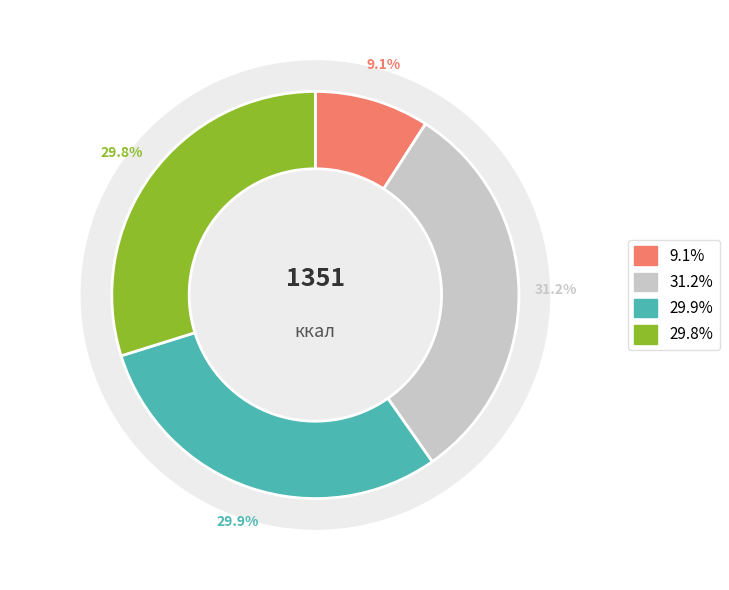

Do РАГУ ИЗ ОВОЩЕЙ and СУП ЩИ ПО-УРАЛЬСКИ together represent more than half of the pie?

No